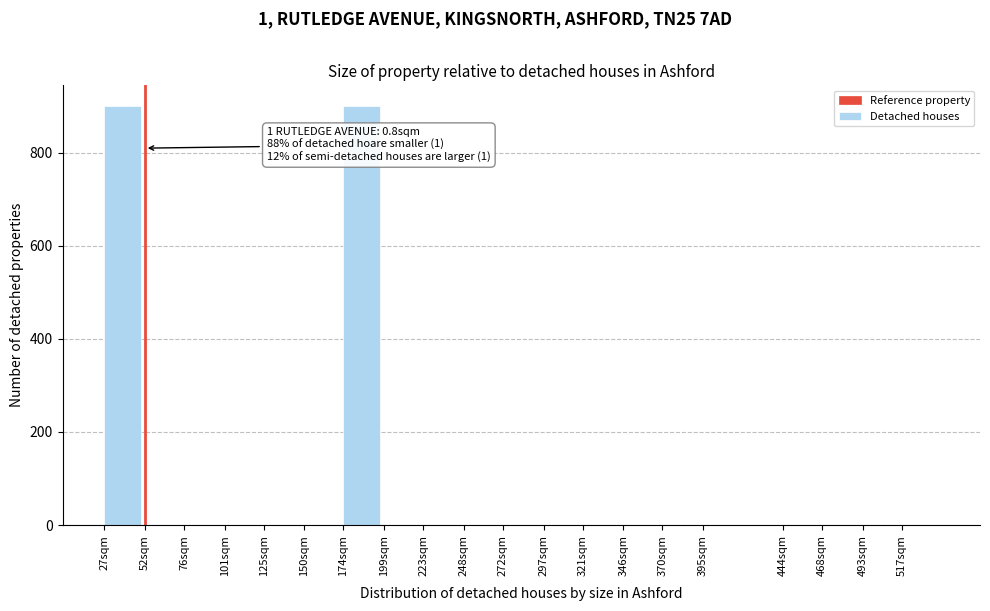

Reading right to left, list all the values displayed in this chart.

517sqm=0	493sqm=0	468sqm=0	444sqm=0	395sqm=0	370sqm=0	346sqm=0	321sqm=0	297sqm=0	272sqm=0	248sqm=0	223sqm=0	199sqm=0	174sqm=900	150sqm=0	125sqm=0	101sqm=0	76sqm=0	52sqm=0	27sqm=900